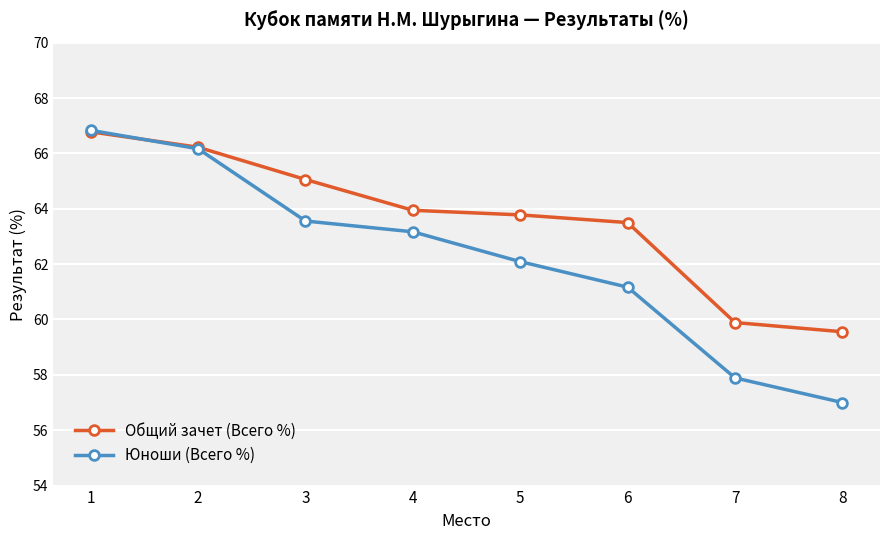

What is the difference between the maximum and minimum values in the Юноши (Всего %) series?

9.8